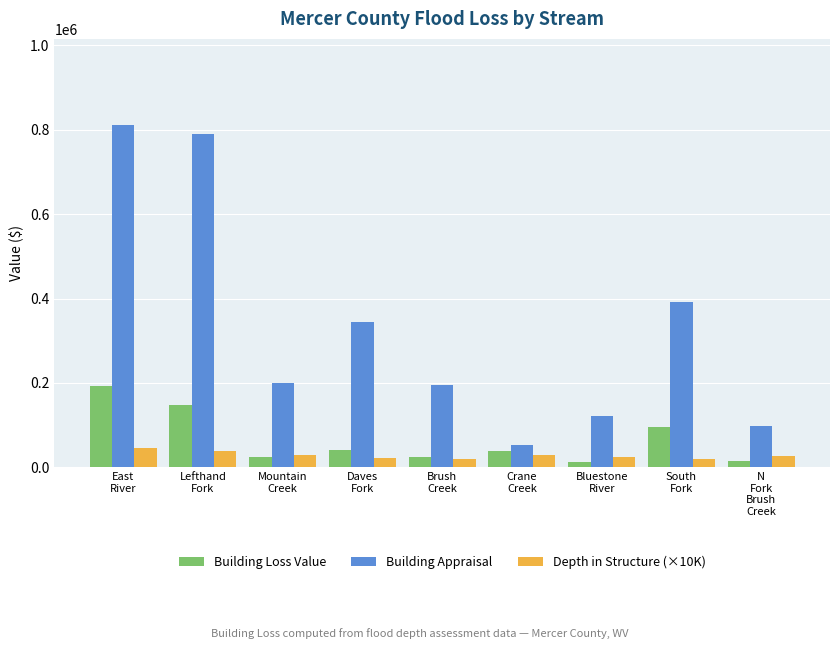

Which series has the widest spread of values?

Building Appraisal